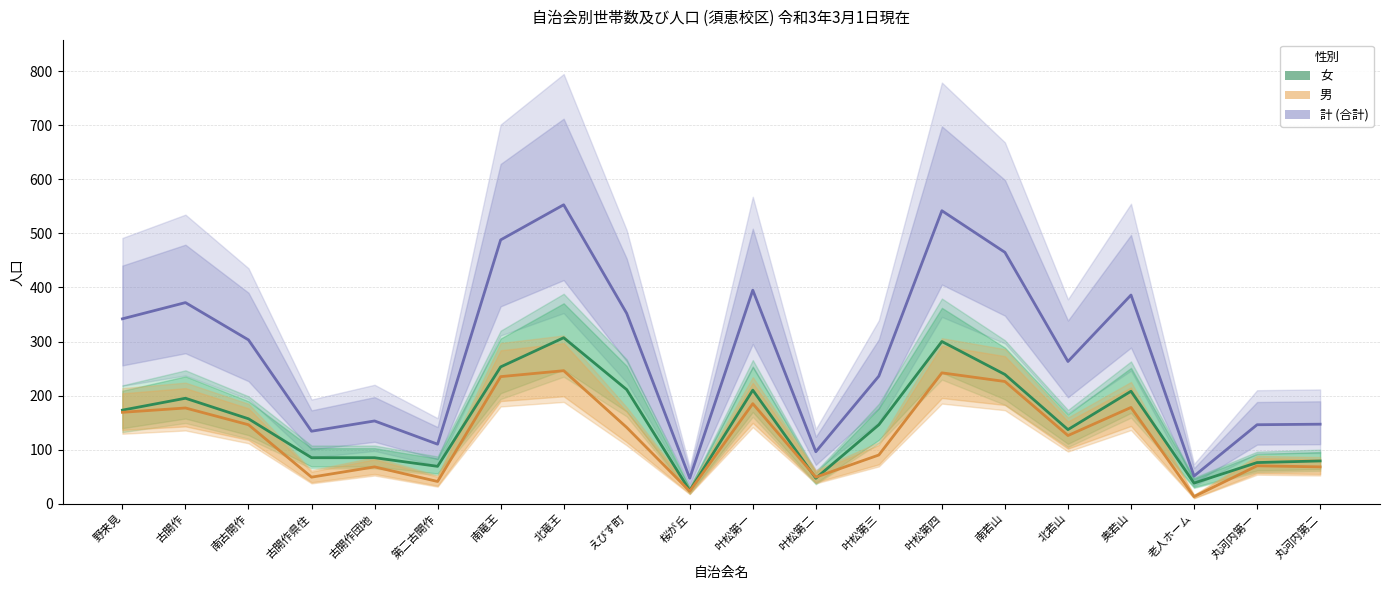

What is the sum of all 女 values?

3039